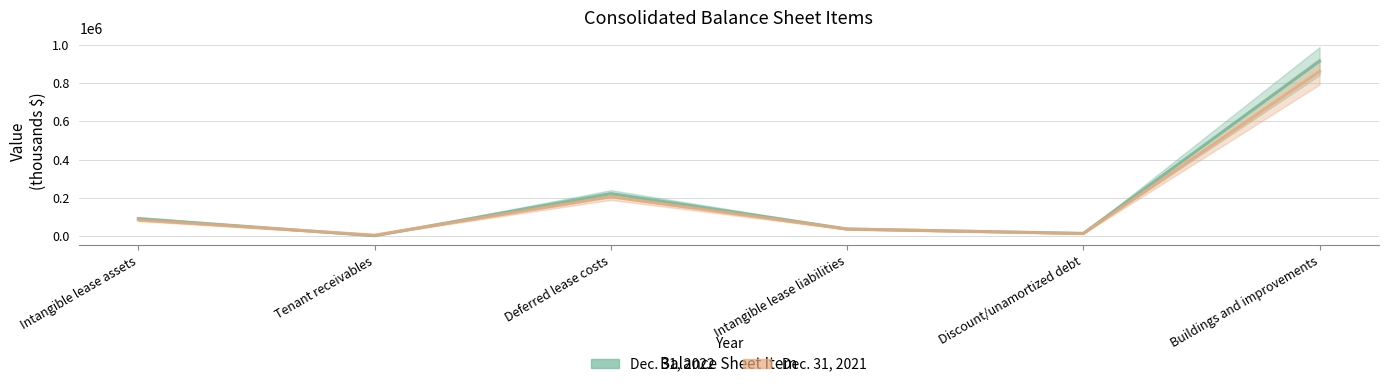

What are all the series names shown in the legend?

Dec. 31, 2022, Dec. 31, 2021